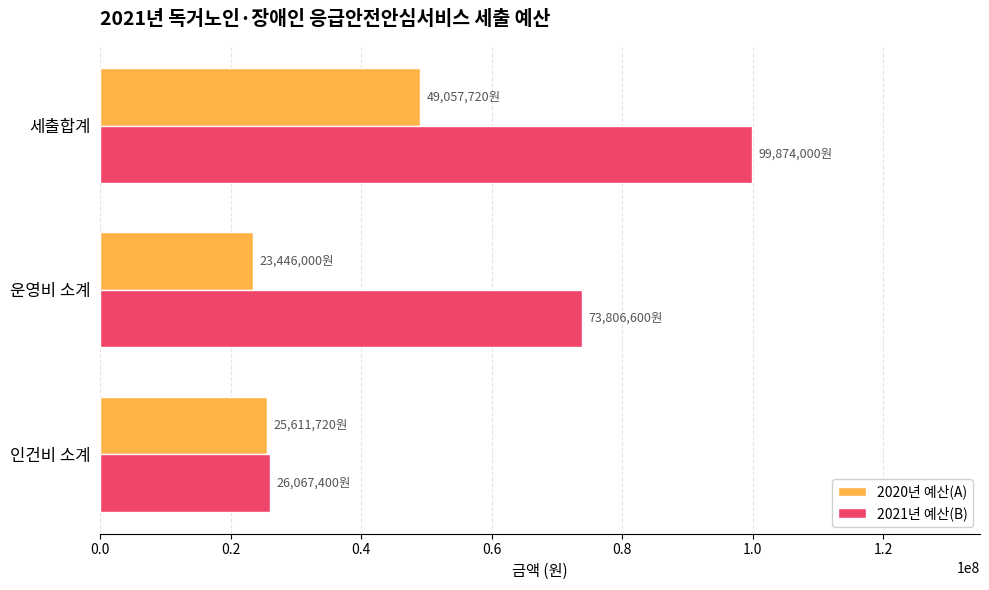

Which series has the largest total across all categories?

2021년 예산(B)